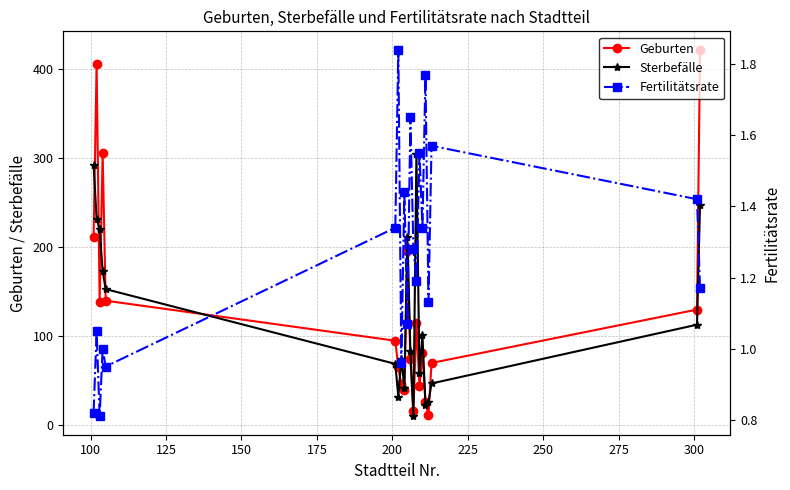

What is the value of the Sterbefälle point at the 3rd from the left?

220